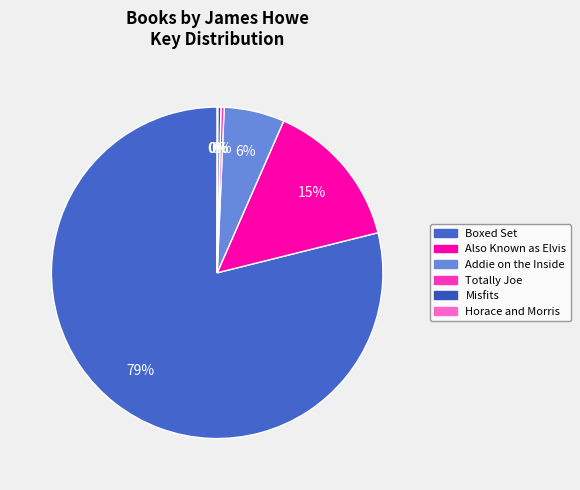

What portion of the pie excludes Misfits?

99.7%